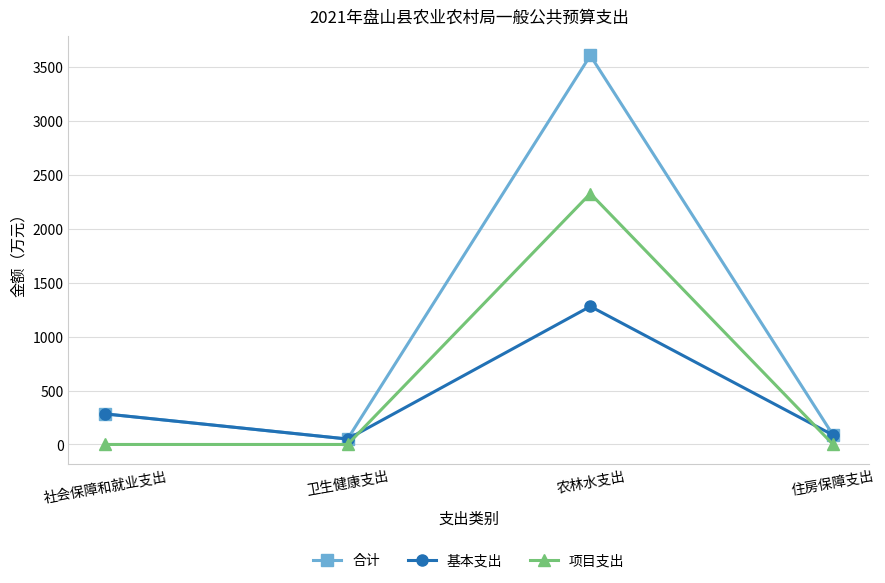

Reading right to left, list all the values displayed in this chart.

合计: 86.6	3605.2	50.5	283.7
基本支出: 86.6	1279.6	50.5	283.7
项目支出: 0.0	2325.6	0.0	0.0